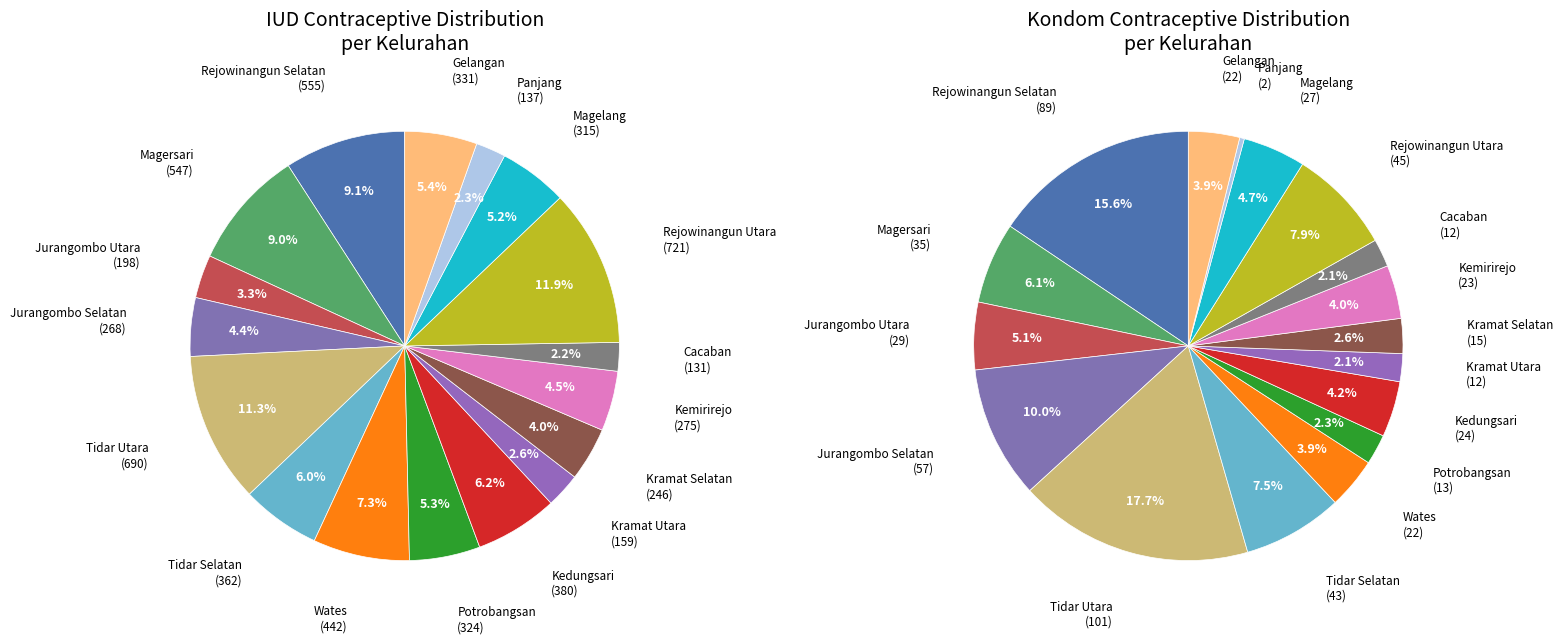

Which series has the widest spread of values?

IUD